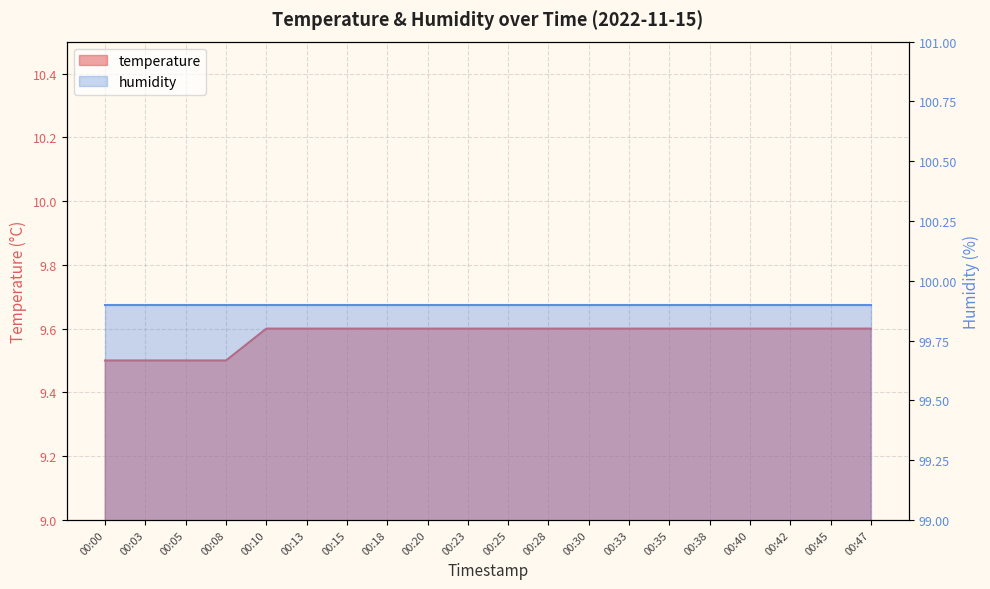

Reading right to left, list all the values displayed in this chart.

9.6	9.6	9.6	9.6	9.6	9.6	9.6	9.6	9.6	9.6	9.6	9.6	9.6	9.6	9.6	9.6	9.5	9.5	9.5	9.5